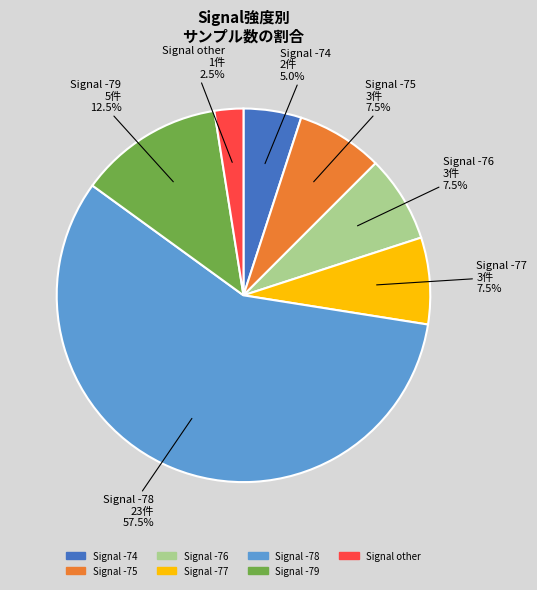

Is there a majority slice in this chart?

Yes